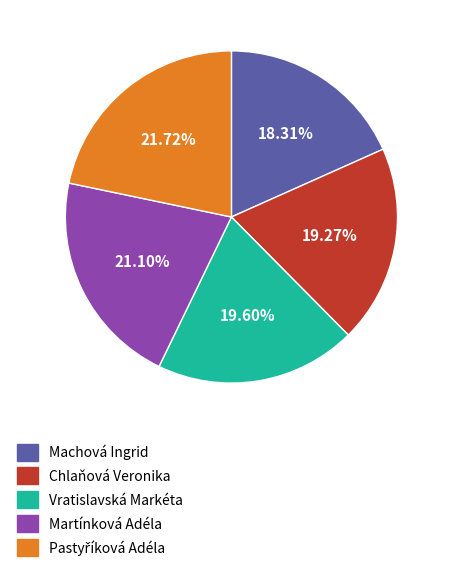

Which slice is the smallest?

Machová Ingrid